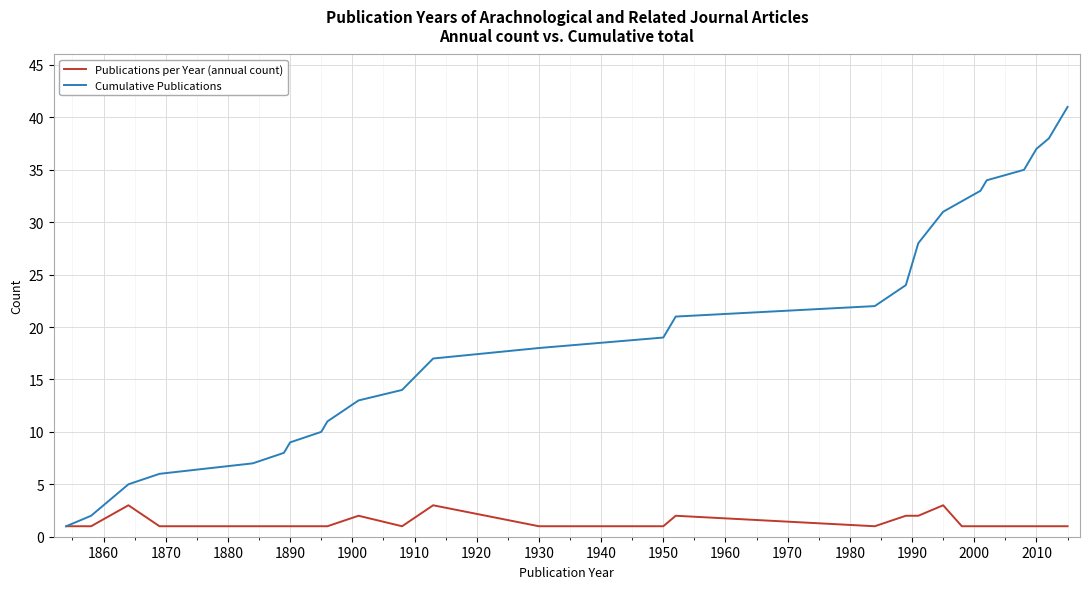

What is the greatest value displayed?

41